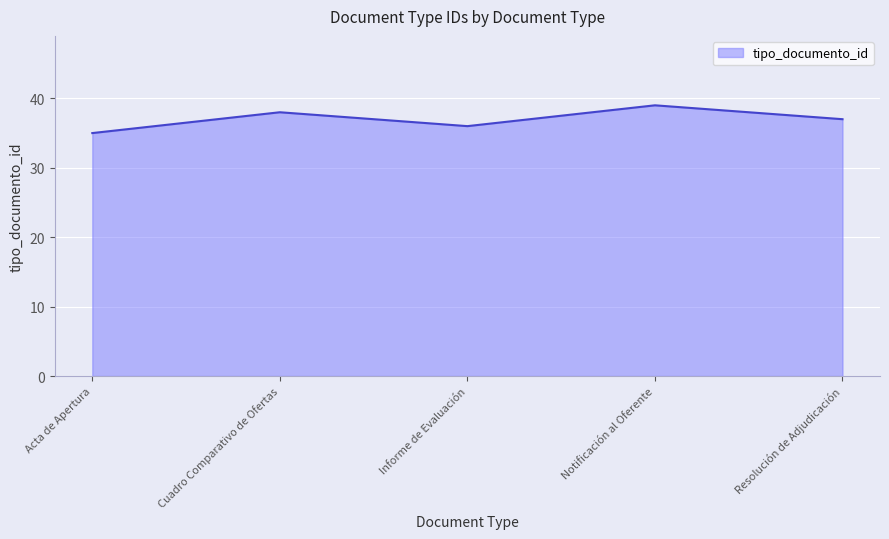

What is the maximum value shown in the chart?

39